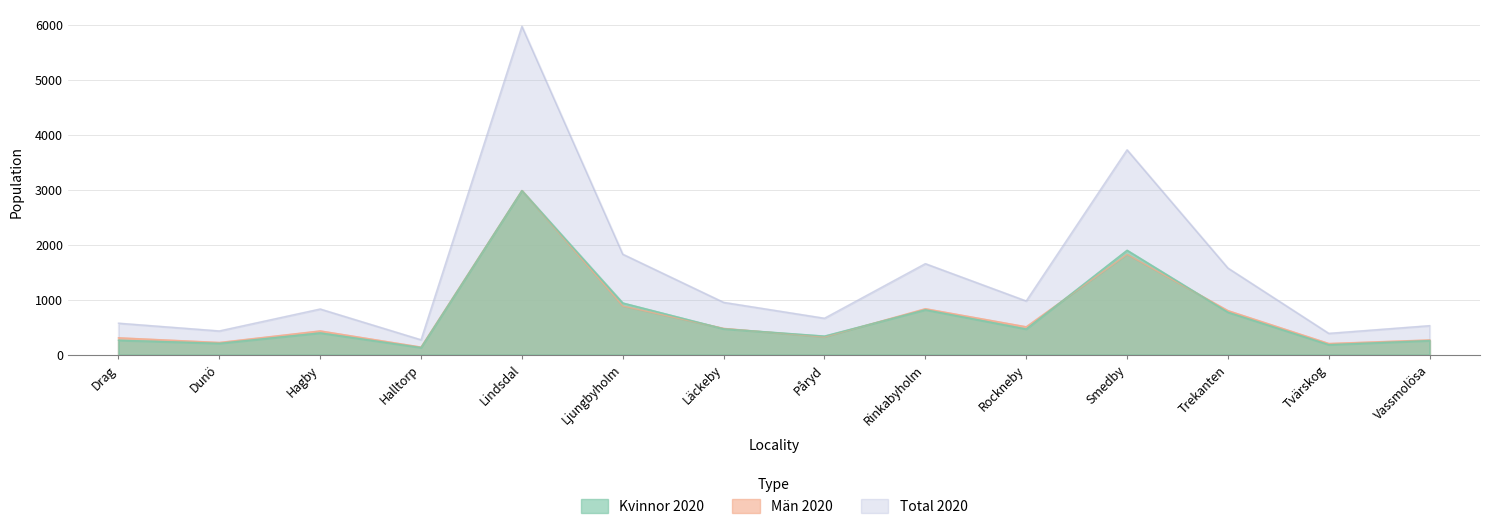

At which label is Total 2020 closest to 3125?

Smedby